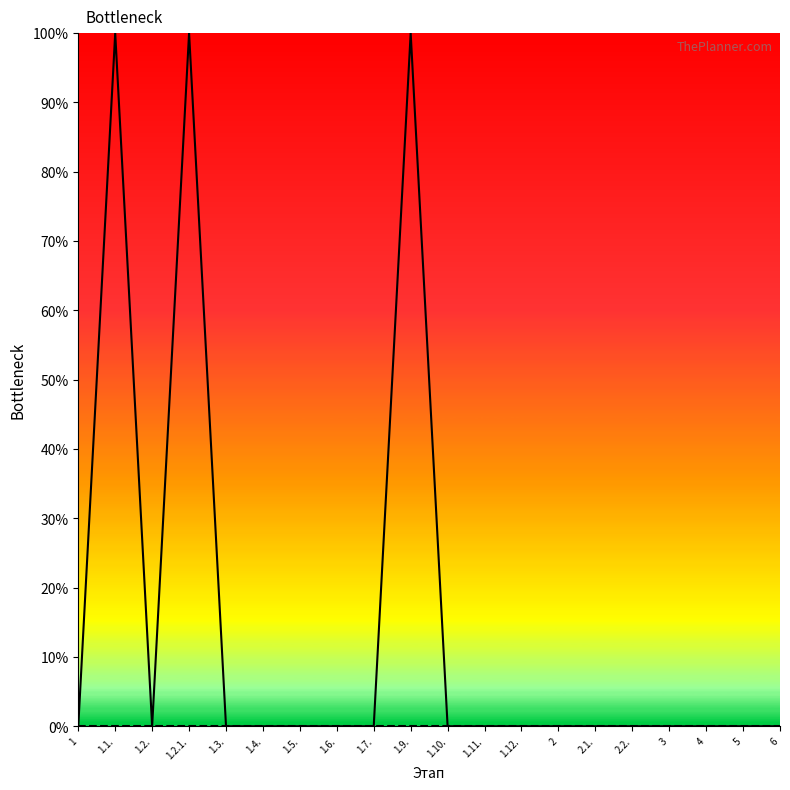

Where is Процент исполнения nearest to the value 50?

1